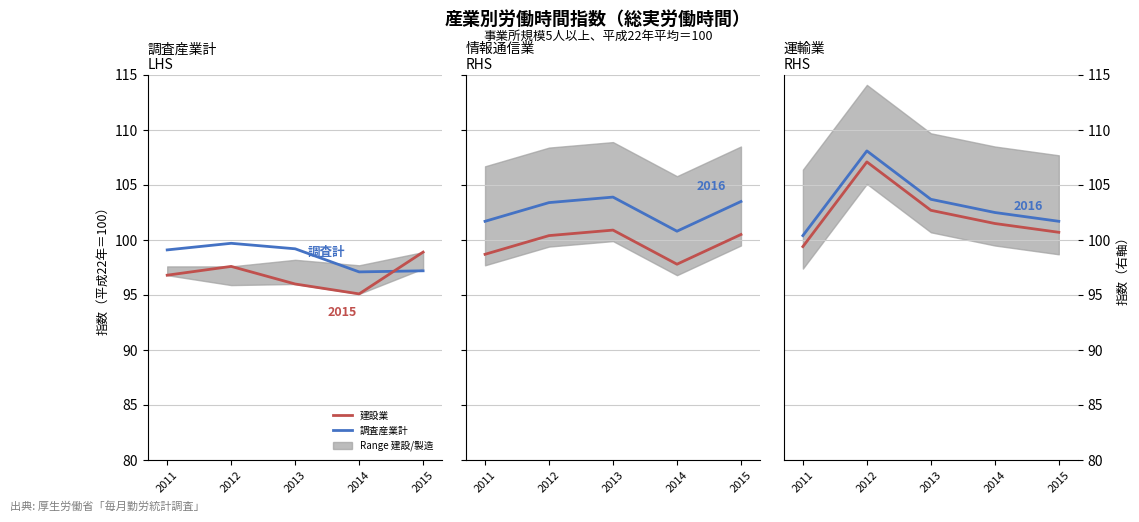

True or false: 情報通信業 (2016) has a value of 163.5 at 2012.

False